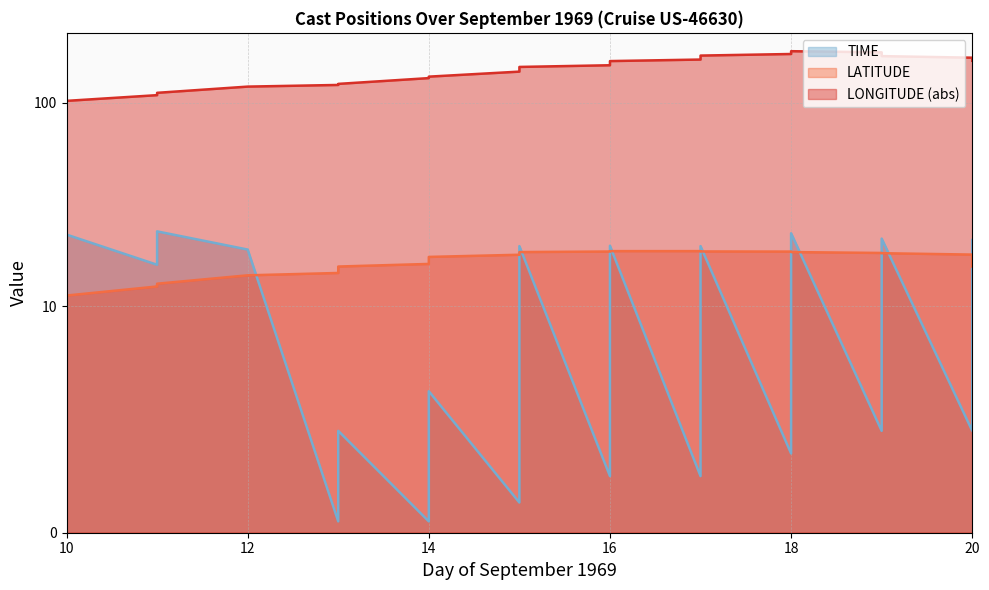

True or false: TIME and LATITUDE cross at least once.

True